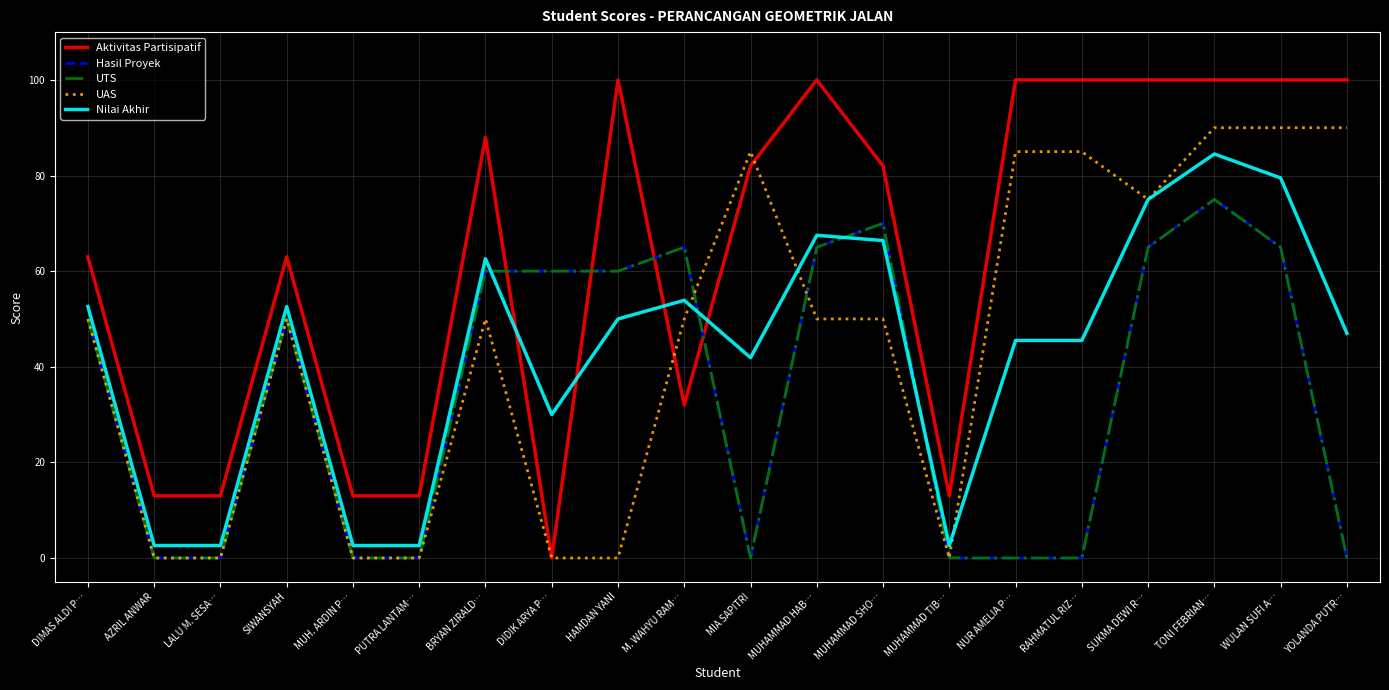

Is this an area chart (filled region under the line)?

No